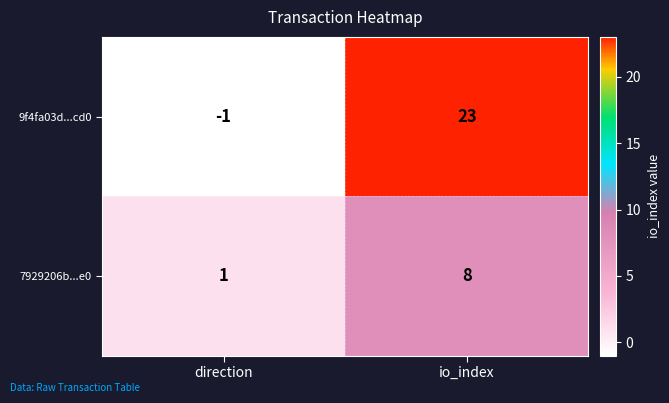

Which series has the largest total across all categories?

9f4fa03d...cd0